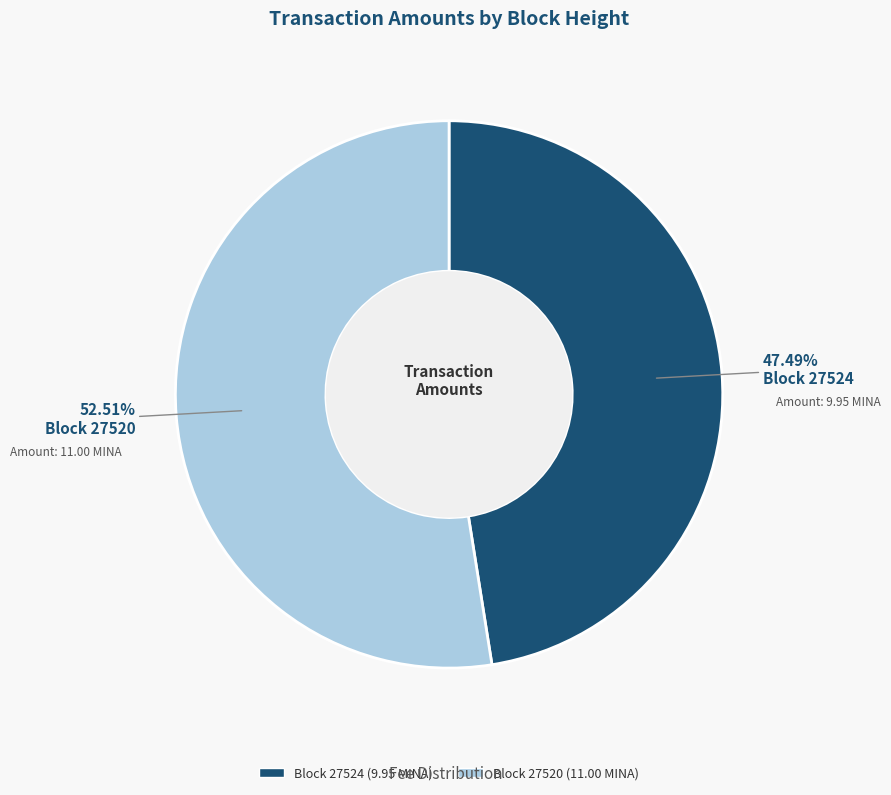

Is there any slice that represents more than half of the pie?

Yes